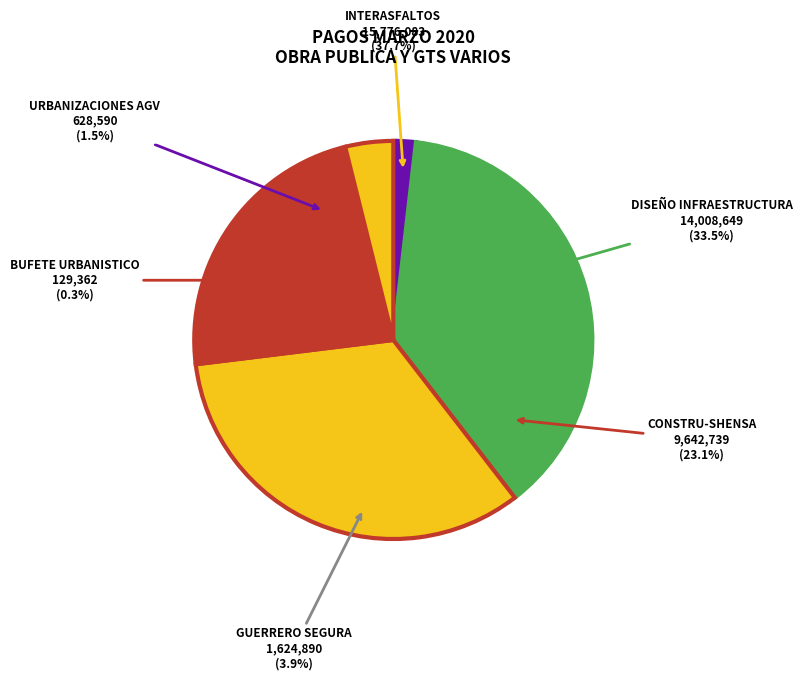

Is it true that BUFETE URBANISTICO is 0% of the pie?

True